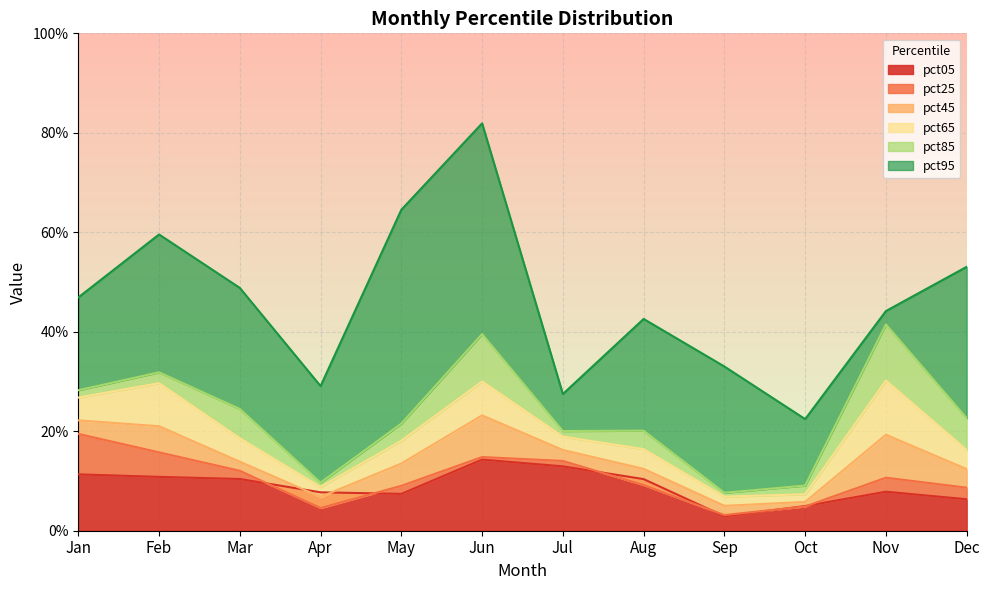

Reading right to left, list all the values displayed in this chart.

pct05: 0.1	0.1	0.0	0.0	0.1	0.1	0.1	0.1	0.1	0.1	0.1	0.1
pct25: 0.1	0.1	0.0	0.0	0.1	0.1	0.1	0.1	0.0	0.1	0.2	0.2
pct45: 0.1	0.2	0.1	0.1	0.1	0.2	0.2	0.1	0.1	0.1	0.2	0.2
pct65: 0.2	0.3	0.1	0.1	0.2	0.2	0.3	0.2	0.1	0.2	0.3	0.3
pct85: 0.2	0.4	0.1	0.1	0.2	0.2	0.4	0.2	0.1	0.2	0.3	0.3
pct95: 0.5	0.4	0.2	0.3	0.4	0.3	0.8	0.6	0.3	0.5	0.6	0.5